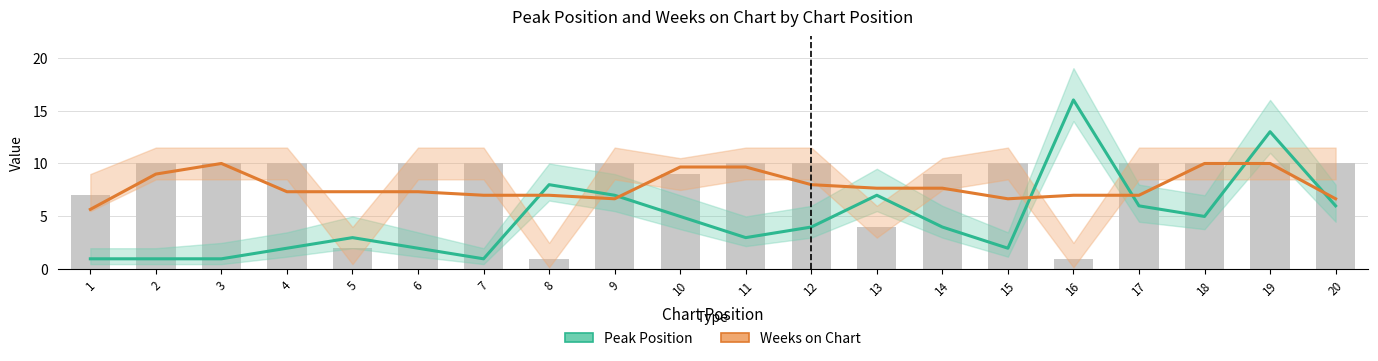

Where is Peak Position nearest to the value 8?

8